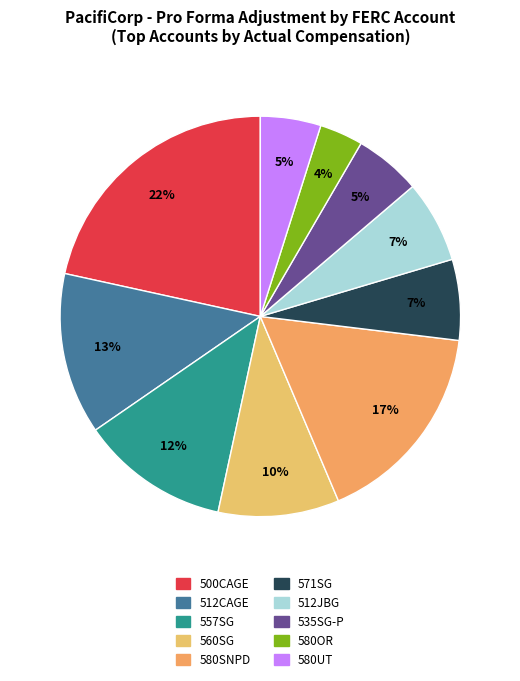

Which category has the smallest portion of the pie?

580OR